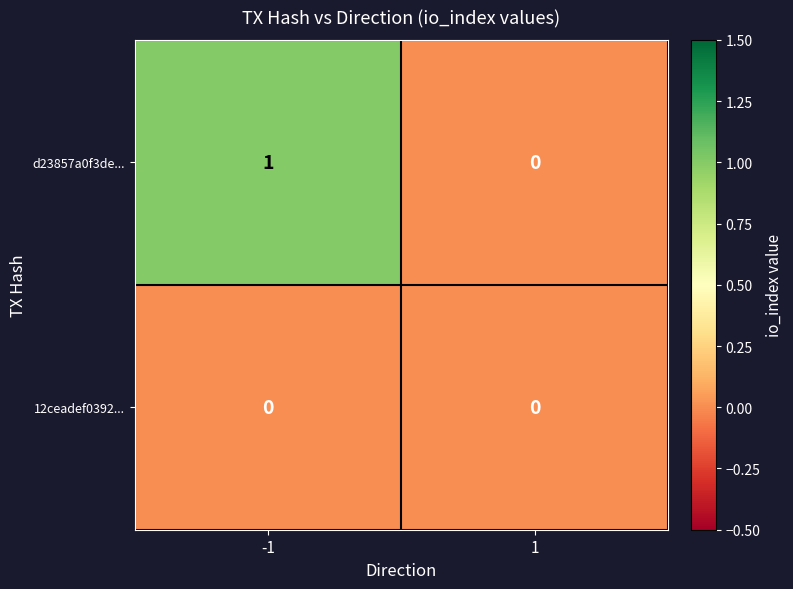

List the series in order of their overall mean, highest first.

d23857a0f3de..., 12ceadef0392...